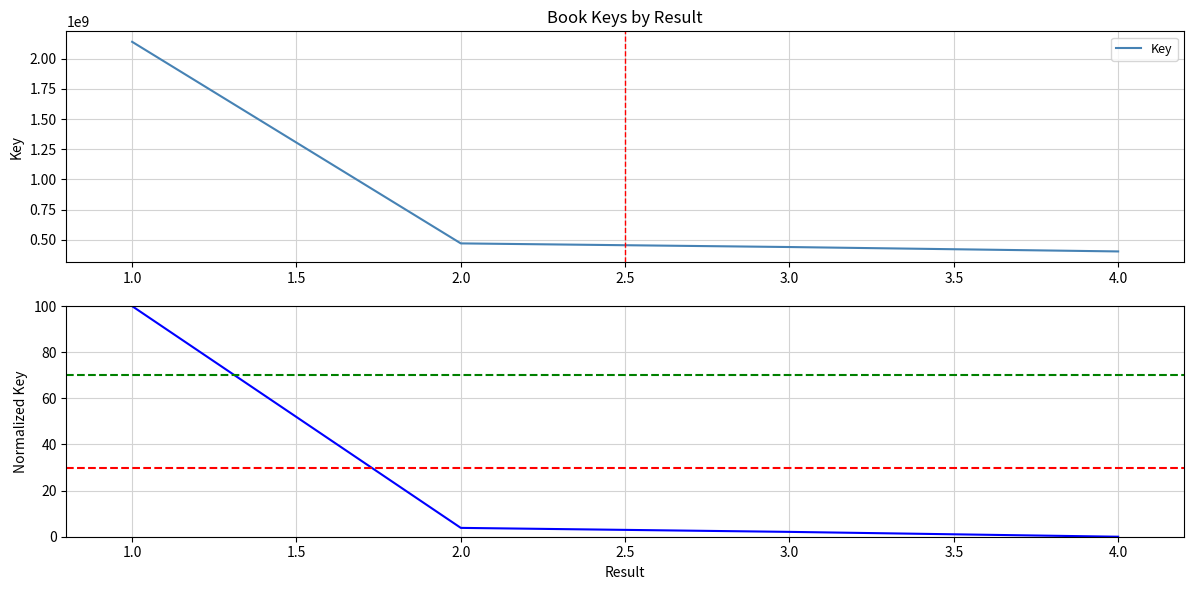

The value of Key at 3.0 is 440420135. True or false?

True